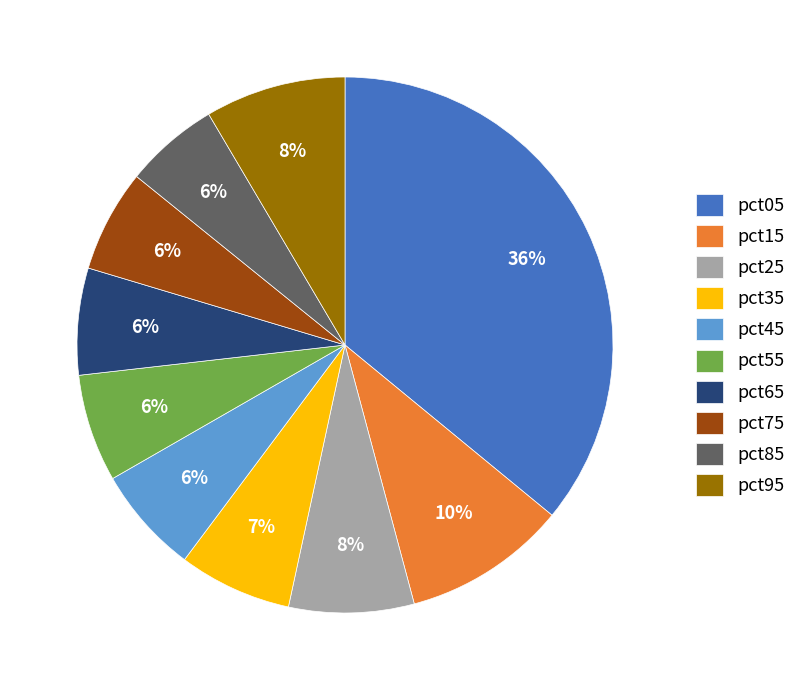

To the nearest percent, what portion does pct55 represent?

6%